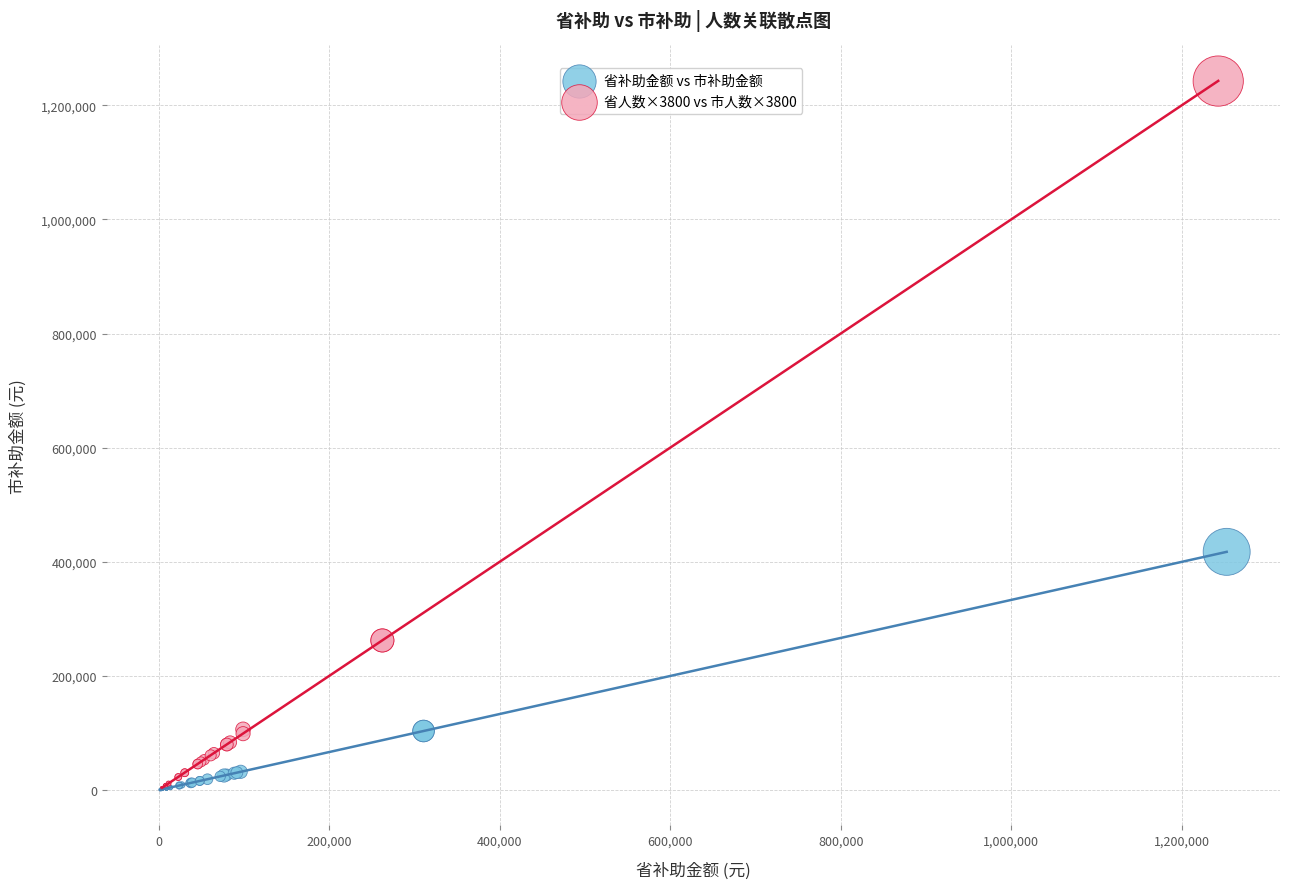

Which series contains the highest Y value?

省人数×3800 vs 市人数×3800